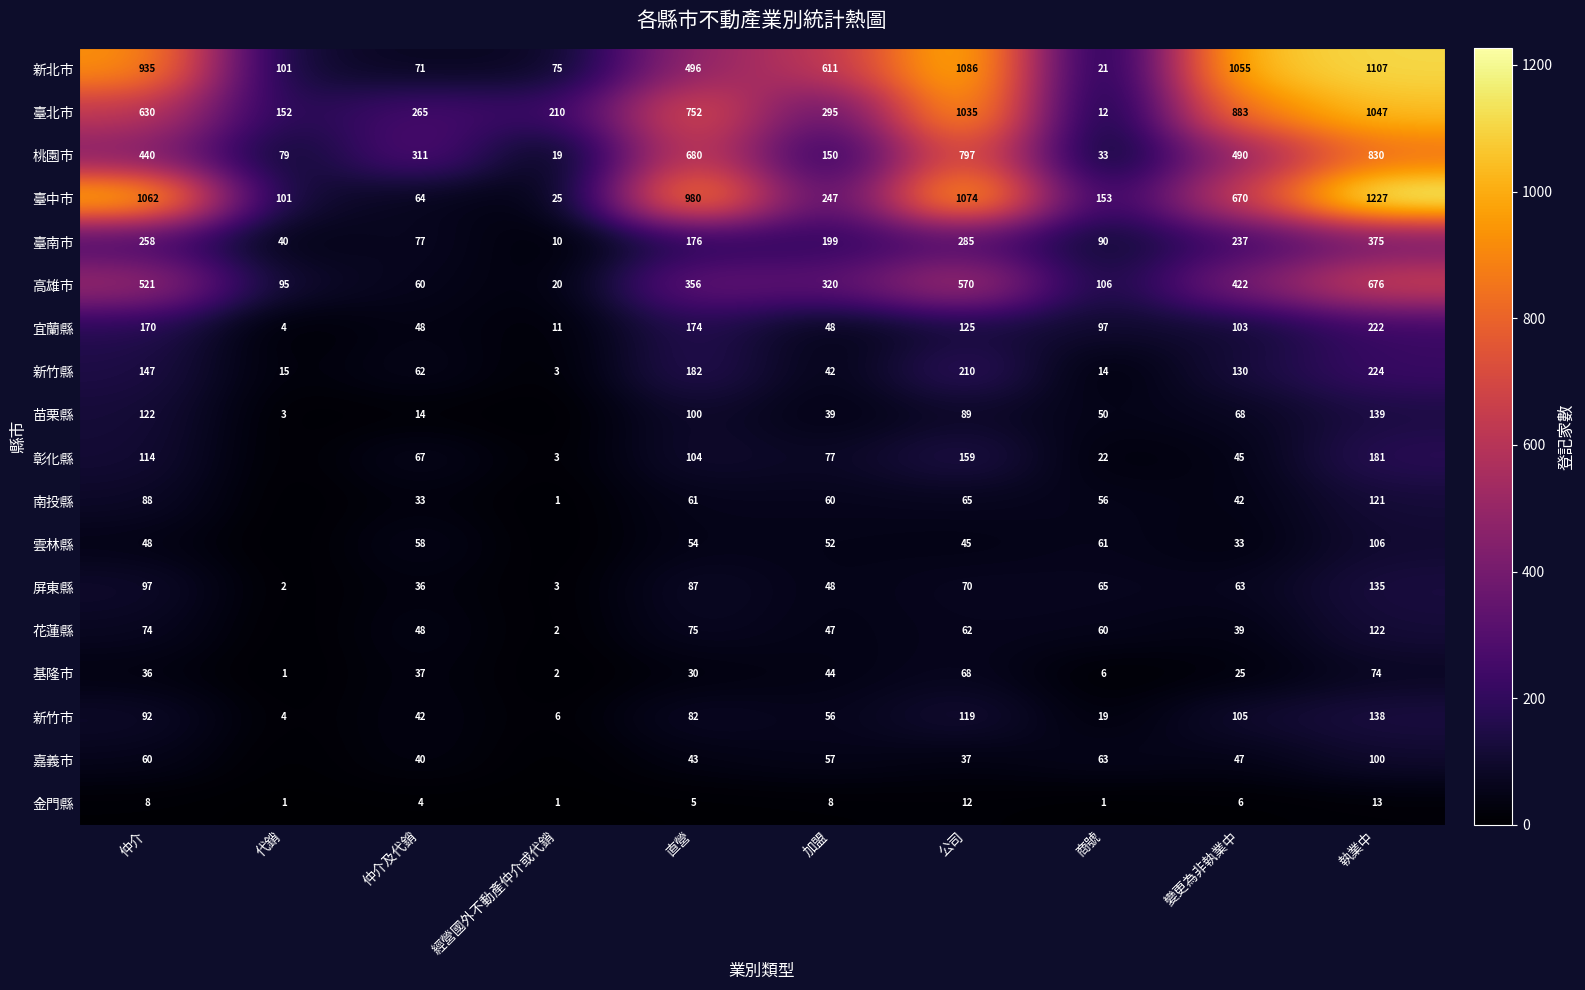

Which category has the highest value in the 金門縣 series?

執業中